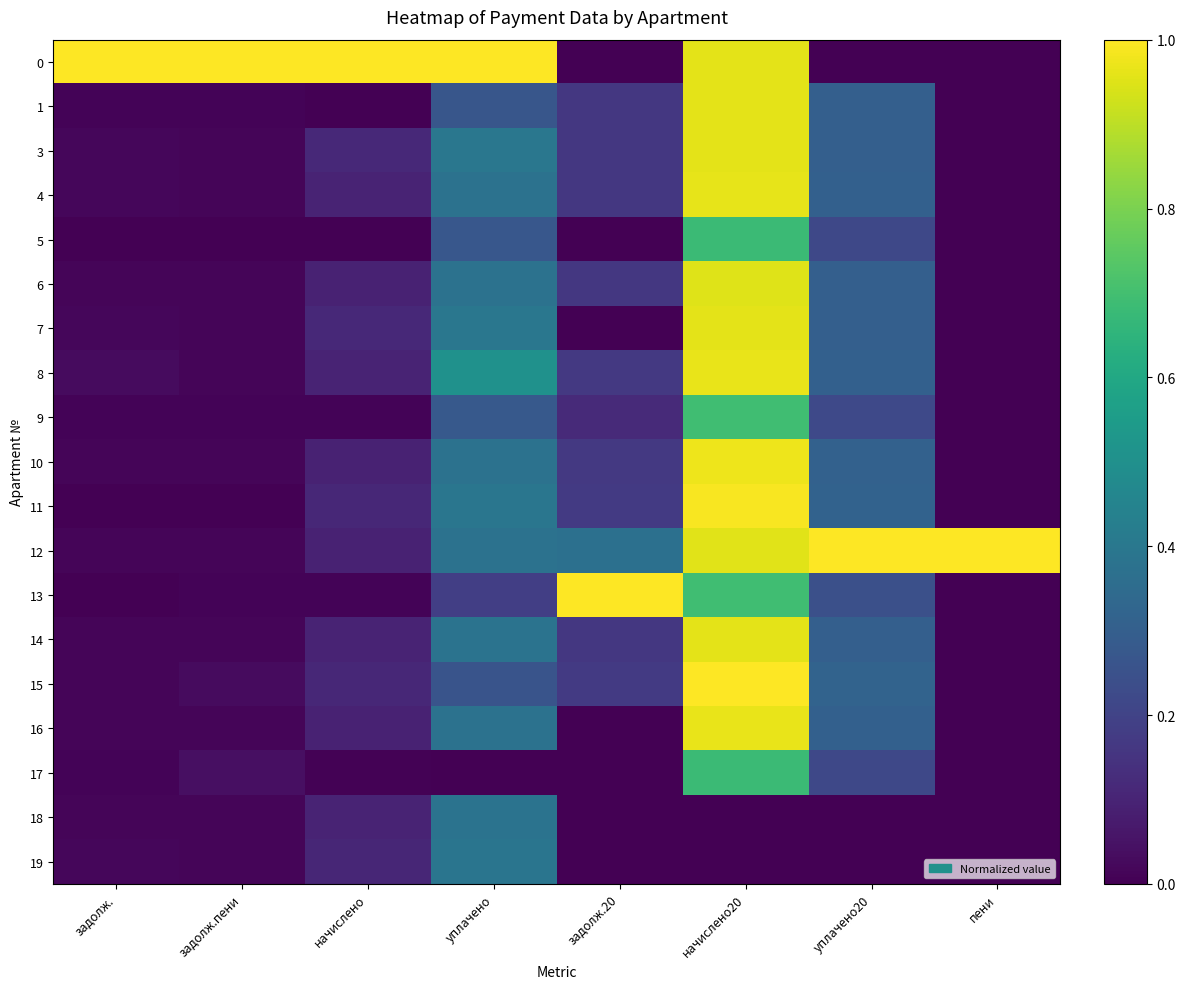

At how many categories does at least one series exceed 0?

8